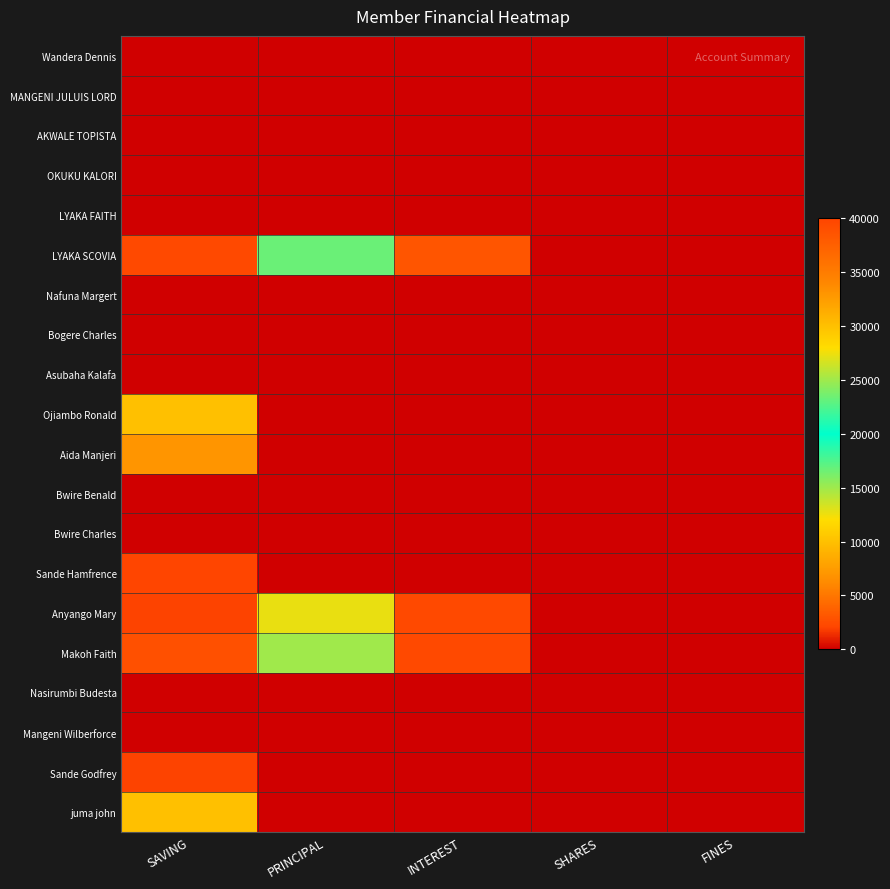

At how many categories does at least one series exceed 2473?

3